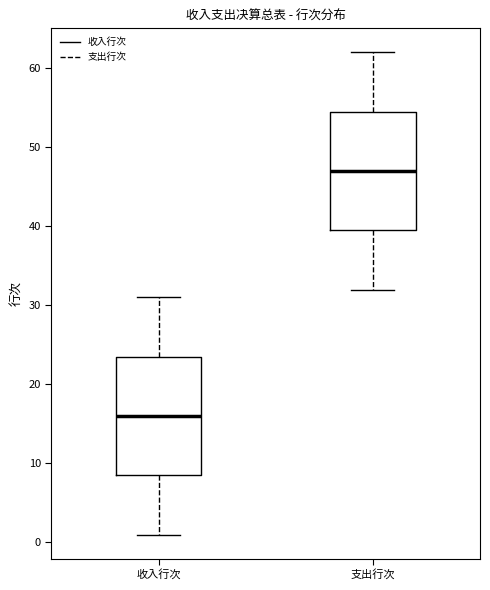

Where does the median line of the box for 支出行次 sit on the y-axis? The values are not printed on the chart, so give them approximately, as read against the axis.

47